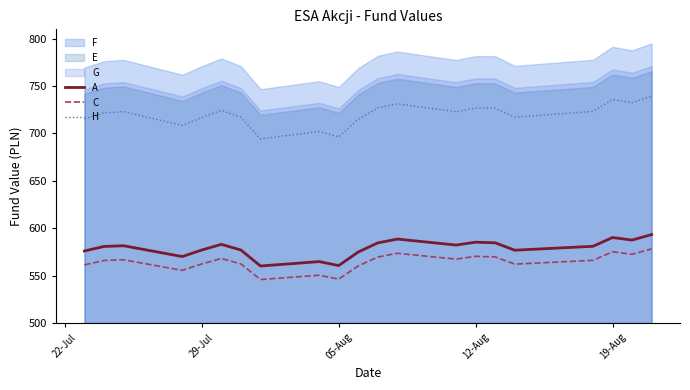

What is the minimum value for A?

560.1